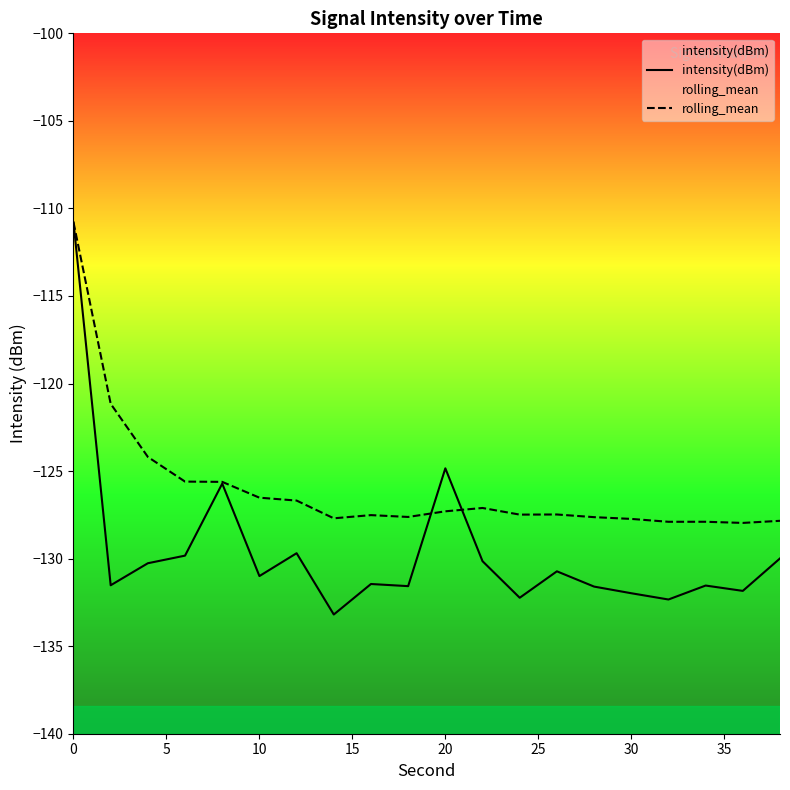

Which series has the largest total across all categories?

rolling_mean